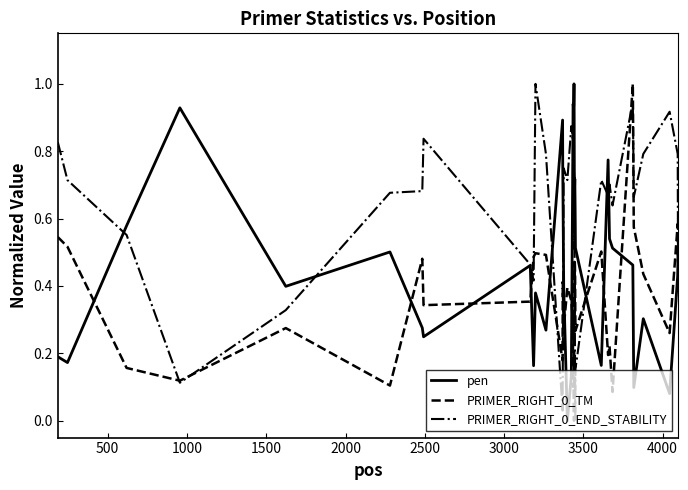

In PRIMER_RIGHT_0_TM, how many points are lower than both neighbors (excluding endpoints)?

12